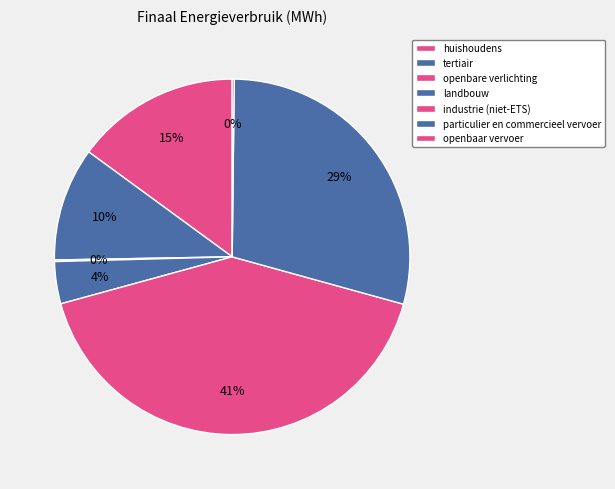

How many segments does this pie chart have?

7